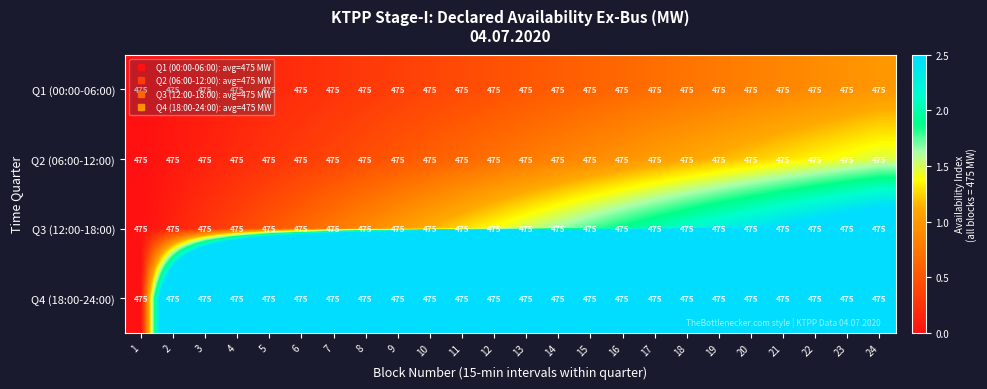

Which category has the highest value in the Q2 (06:00-12:00) series?

24